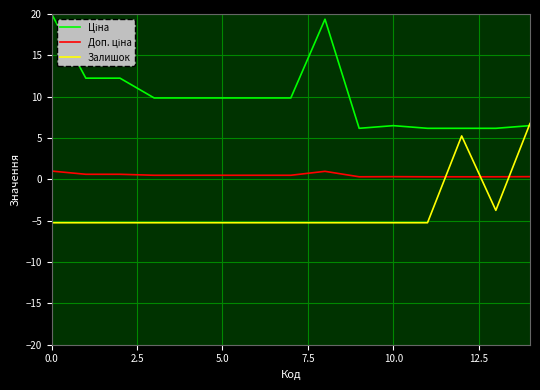

How many lines are shown in the chart?

3